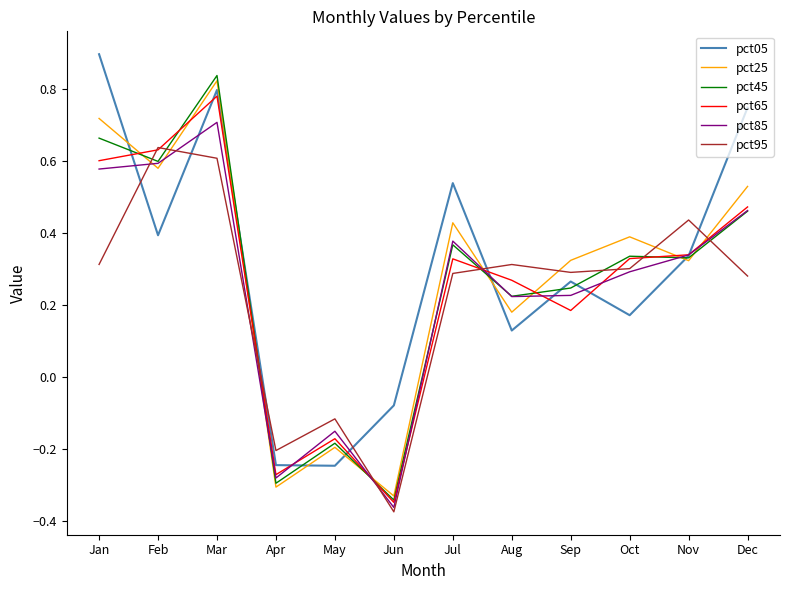

What is the sum of all pct65 values?

3.1